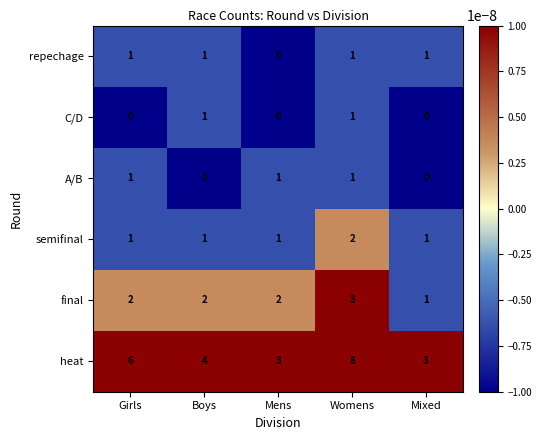

Count the C/D values in the range 0 to 1.

5